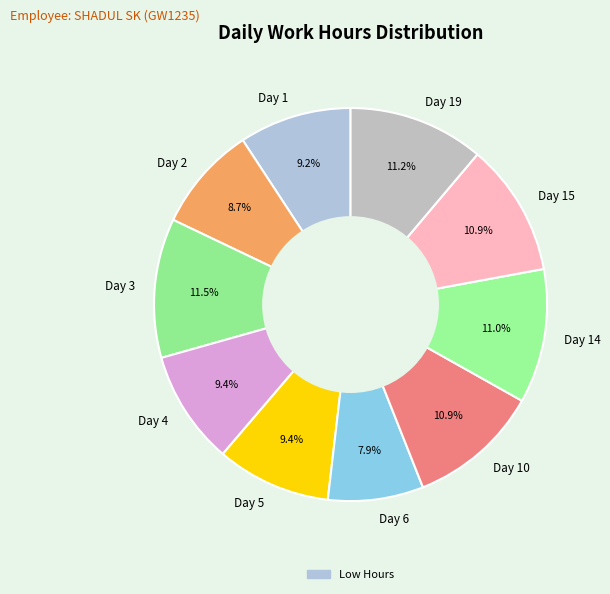

Which has a higher value, Day 2 or Day 19?

Day 19